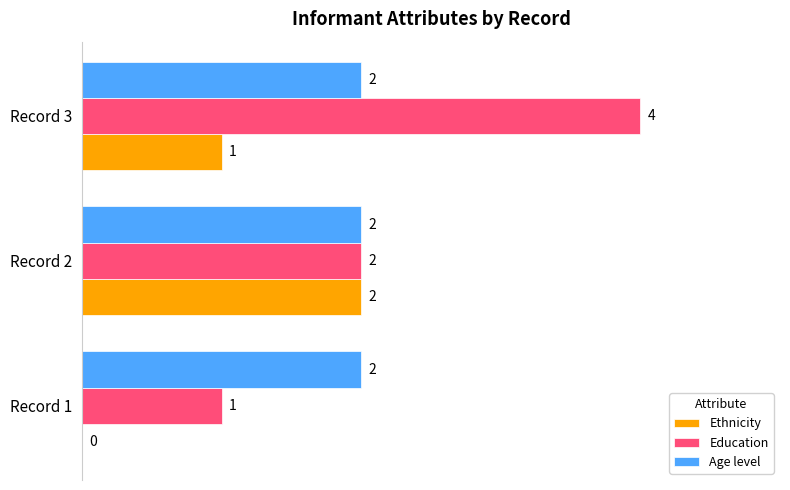

The value of Education at Record 3 is 4. True or false?

True